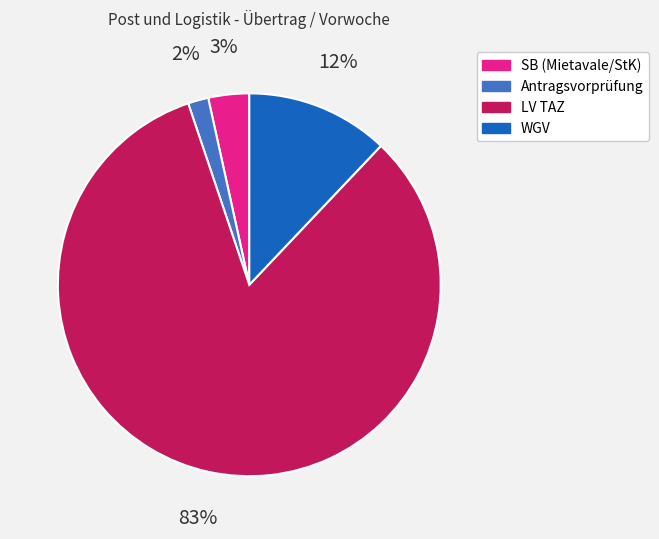

Does WGV represent more than half of the total?

No